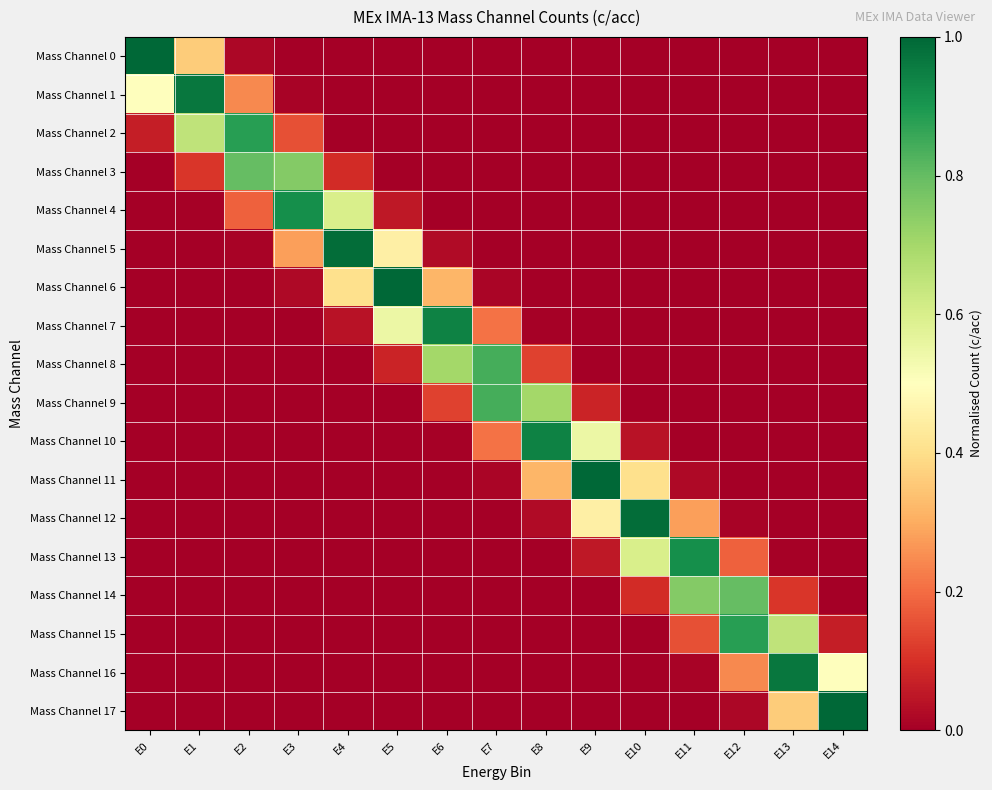

Reading right to left, list all the values displayed in this chart.

Mass Channel 0: E14=0.0	E13=0.0	E12=0.0	E11=0.0	E10=0.0	E9=0.0	E8=0.0	E7=0.0	E6=0.0	E5=0.0	E4=0.0	E3=0.0	E2=0.0	E1=0.4	E0=1.0
Mass Channel 1: E14=0.0	E13=0.0	E12=0.0	E11=0.0	E10=0.0	E9=0.0	E8=0.0	E7=0.0	E6=0.0	E5=0.0	E4=0.0	E3=0.0	E2=0.2	E1=1.0	E0=0.5
Mass Channel 2: E14=0.0	E13=0.0	E12=0.0	E11=0.0	E10=0.0	E9=0.0	E8=0.0	E7=0.0	E6=0.0	E5=0.0	E4=0.0	E3=0.2	E2=0.9	E1=0.7	E0=0.1
Mass Channel 3: E14=0.0	E13=0.0	E12=0.0	E11=0.0	E10=0.0	E9=0.0	E8=0.0	E7=0.0	E6=0.0	E5=0.0	E4=0.1	E3=0.8	E2=0.8	E1=0.1	E0=0.0
Mass Channel 4: E14=0.0	E13=0.0	E12=0.0	E11=0.0	E10=0.0	E9=0.0	E8=0.0	E7=0.0	E6=0.0	E5=0.1	E4=0.6	E3=0.9	E2=0.2	E1=0.0	E0=0.0
Mass Channel 5: E14=0.0	E13=0.0	E12=0.0	E11=0.0	E10=0.0	E9=0.0	E8=0.0	E7=0.0	E6=0.0	E5=0.5	E4=1.0	E3=0.3	E2=0.0	E1=0.0	E0=0.0
Mass Channel 6: E14=0.0	E13=0.0	E12=0.0	E11=0.0	E10=0.0	E9=0.0	E8=0.0	E7=0.0	E6=0.3	E5=1.0	E4=0.4	E3=0.0	E2=0.0	E1=0.0	E0=0.0
Mass Channel 7: E14=0.0	E13=0.0	E12=0.0	E11=0.0	E10=0.0	E9=0.0	E8=0.0	E7=0.2	E6=0.9	E5=0.6	E4=0.0	E3=0.0	E2=0.0	E1=0.0	E0=0.0
Mass Channel 8: E14=0.0	E13=0.0	E12=0.0	E11=0.0	E10=0.0	E9=0.0	E8=0.1	E7=0.8	E6=0.7	E5=0.1	E4=0.0	E3=0.0	E2=0.0	E1=0.0	E0=0.0
Mass Channel 9: E14=0.0	E13=0.0	E12=0.0	E11=0.0	E10=0.0	E9=0.1	E8=0.7	E7=0.8	E6=0.1	E5=0.0	E4=0.0	E3=0.0	E2=0.0	E1=0.0	E0=0.0
Mass Channel 10: E14=0.0	E13=0.0	E12=0.0	E11=0.0	E10=0.0	E9=0.6	E8=0.9	E7=0.2	E6=0.0	E5=0.0	E4=0.0	E3=0.0	E2=0.0	E1=0.0	E0=0.0
Mass Channel 11: E14=0.0	E13=0.0	E12=0.0	E11=0.0	E10=0.4	E9=1.0	E8=0.3	E7=0.0	E6=0.0	E5=0.0	E4=0.0	E3=0.0	E2=0.0	E1=0.0	E0=0.0
Mass Channel 12: E14=0.0	E13=0.0	E12=0.0	E11=0.3	E10=1.0	E9=0.5	E8=0.0	E7=0.0	E6=0.0	E5=0.0	E4=0.0	E3=0.0	E2=0.0	E1=0.0	E0=0.0
Mass Channel 13: E14=0.0	E13=0.0	E12=0.2	E11=0.9	E10=0.6	E9=0.1	E8=0.0	E7=0.0	E6=0.0	E5=0.0	E4=0.0	E3=0.0	E2=0.0	E1=0.0	E0=0.0
Mass Channel 14: E14=0.0	E13=0.1	E12=0.8	E11=0.8	E10=0.1	E9=0.0	E8=0.0	E7=0.0	E6=0.0	E5=0.0	E4=0.0	E3=0.0	E2=0.0	E1=0.0	E0=0.0
Mass Channel 15: E14=0.1	E13=0.7	E12=0.9	E11=0.2	E10=0.0	E9=0.0	E8=0.0	E7=0.0	E6=0.0	E5=0.0	E4=0.0	E3=0.0	E2=0.0	E1=0.0	E0=0.0
Mass Channel 16: E14=0.5	E13=1.0	E12=0.2	E11=0.0	E10=0.0	E9=0.0	E8=0.0	E7=0.0	E6=0.0	E5=0.0	E4=0.0	E3=0.0	E2=0.0	E1=0.0	E0=0.0
Mass Channel 17: E14=1.0	E13=0.4	E12=0.0	E11=0.0	E10=0.0	E9=0.0	E8=0.0	E7=0.0	E6=0.0	E5=0.0	E4=0.0	E3=0.0	E2=0.0	E1=0.0	E0=0.0